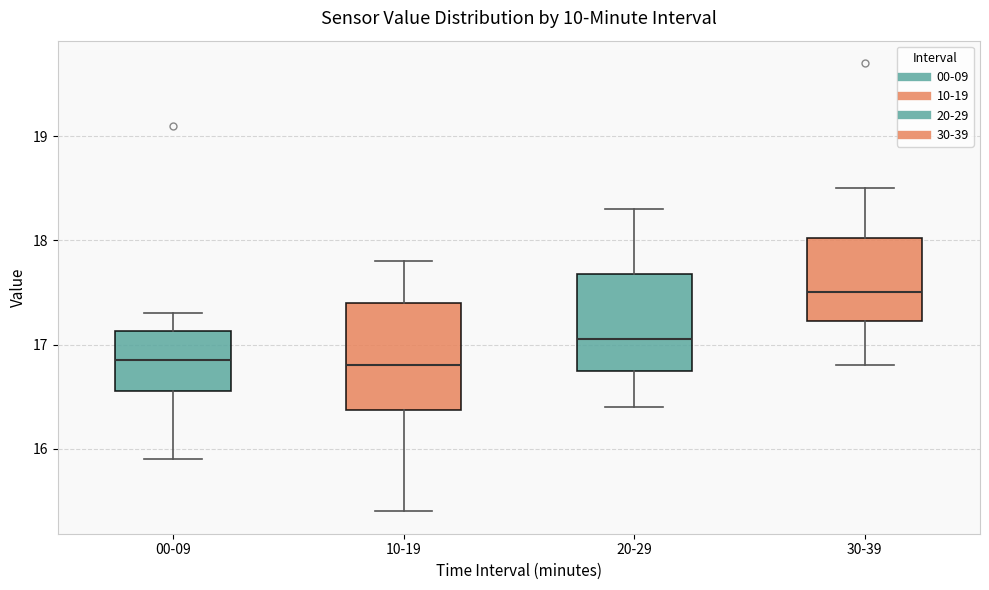

Reading left to right, read every box against the y-axis: the position of its median line, the range the box covers, and the ends of its whiskers. The values are not printed on the chart, so give them approximately, as read against the axis.

00-09: median 16.9, box 16.6 to 17.1, whiskers 15.9 to 17.3
10-19: median 16.8, box 16.4 to 17.4, whiskers 15.4 to 17.8
20-29: median 17.1, box 16.8 to 17.7, whiskers 16.4 to 18.3
30-39: median 17.5, box 17.2 to 18.0, whiskers 16.8 to 18.5